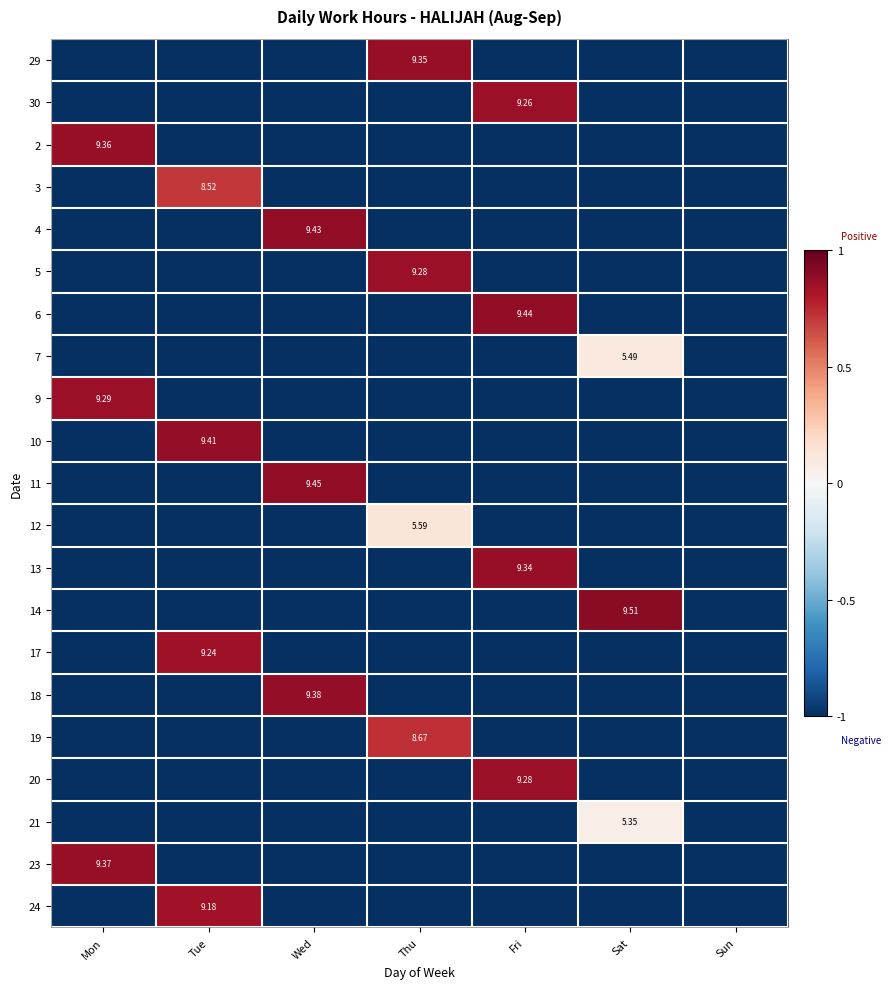

Is the value of 14 at Tue greater than the value of 29 at Thu?

No